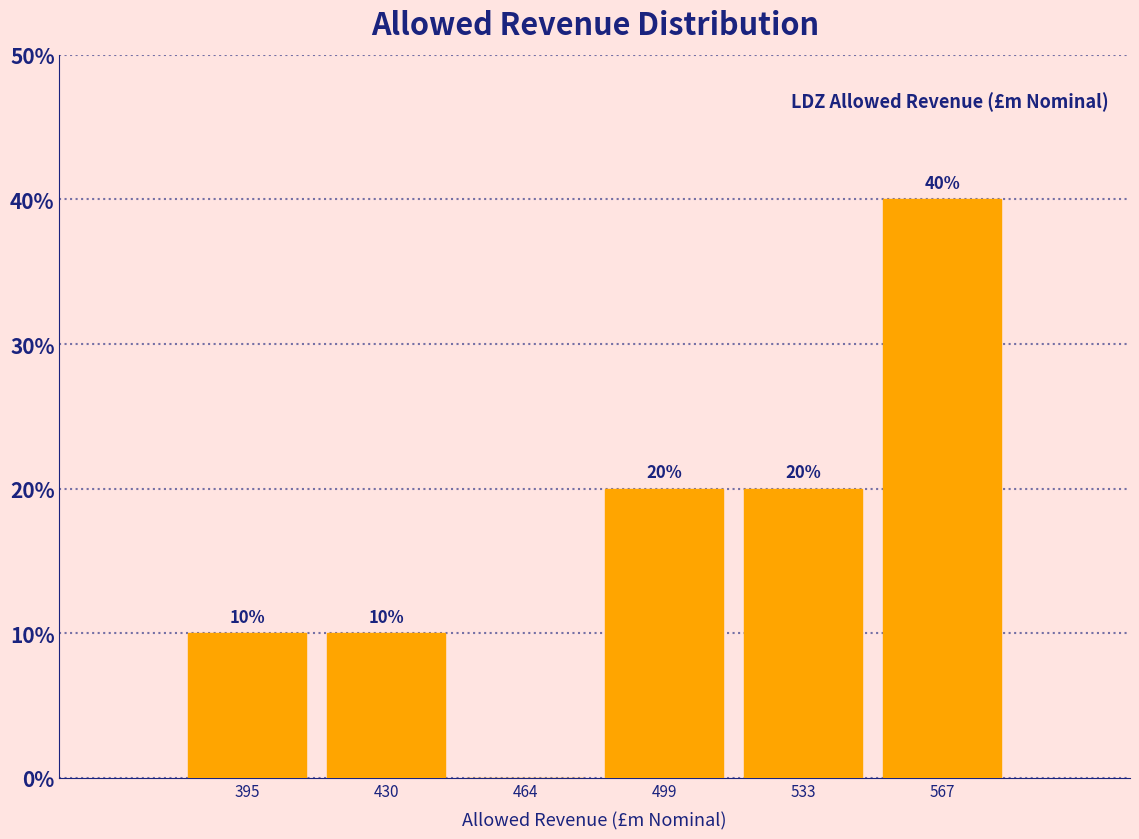

Which range on the x-axis has the tallest bar?

550 to 585